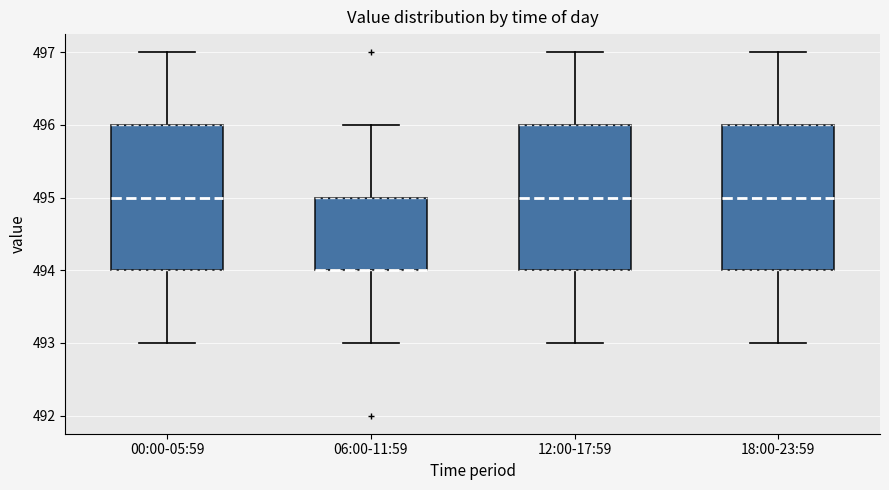

Where is the upper edge of the box for 06:00-11:59 on the y-axis? The values are not printed on the chart, so give them approximately, as read against the axis.

495